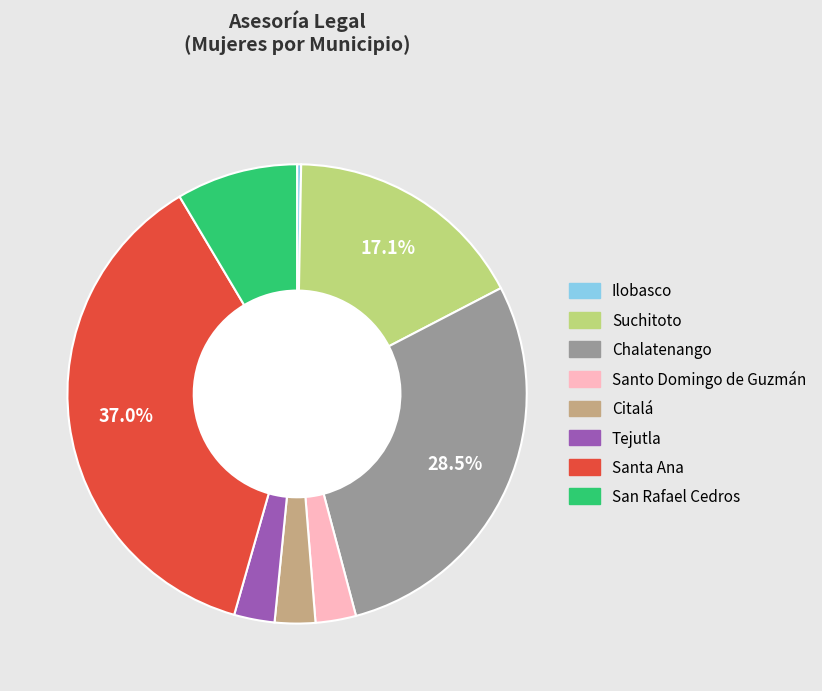

Between Chalatenango and Santa Ana, which is larger?

Santa Ana